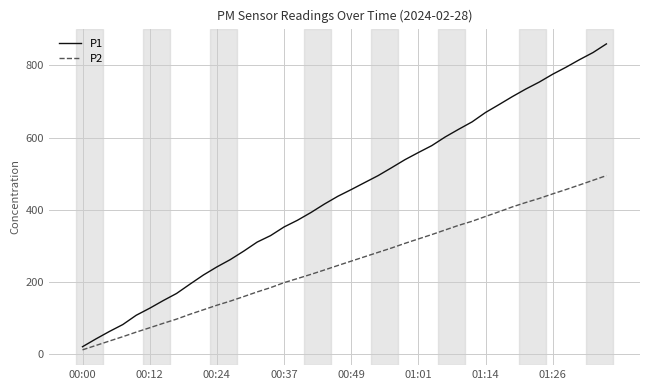

Which series has the largest range (max minus min)?

P1